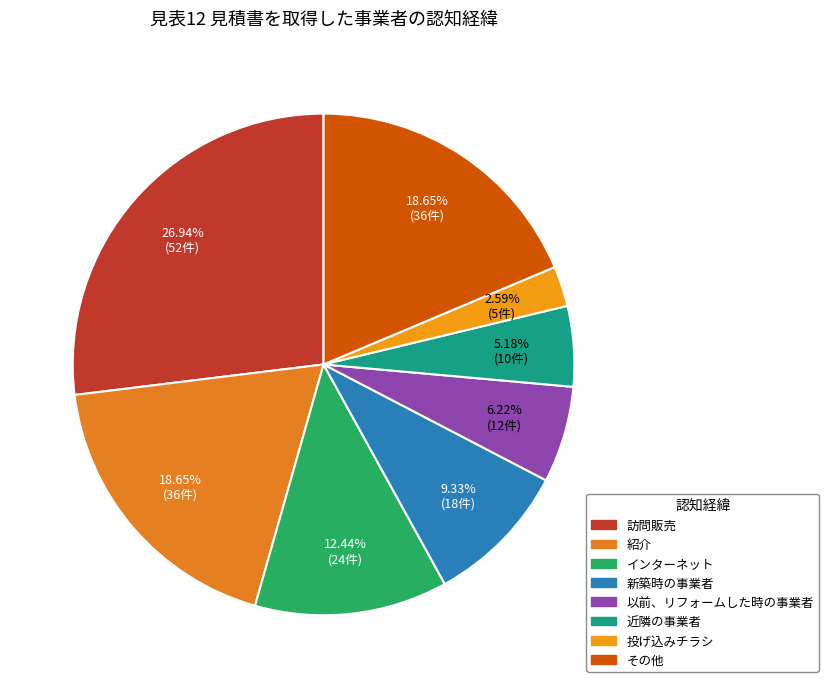

Is there a majority slice in this chart?

No